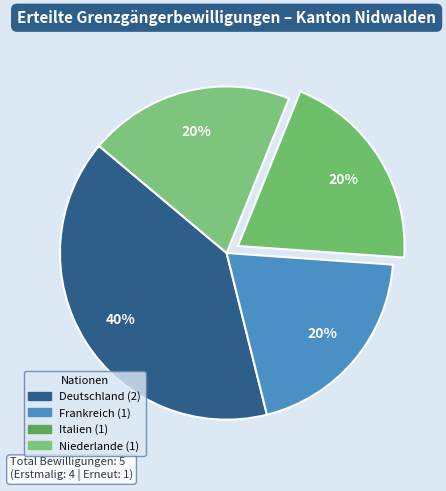

What is the largest slice in the pie chart?

Deutschland